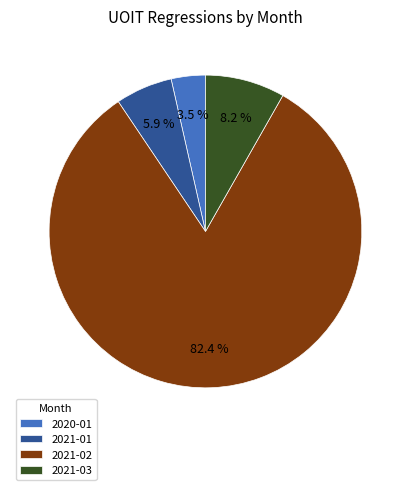

Do 2021-03 and 2020-01 together represent more than half of the pie?

No